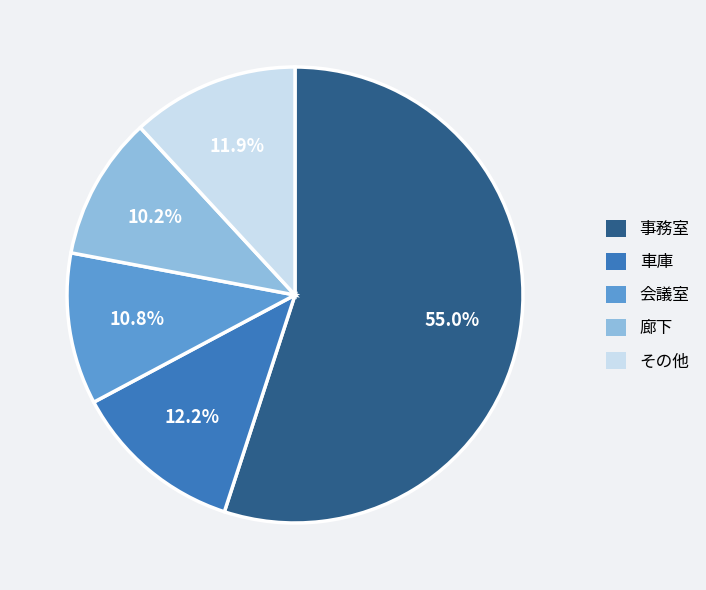

Which has a higher value, 車庫 or 事務室?

事務室